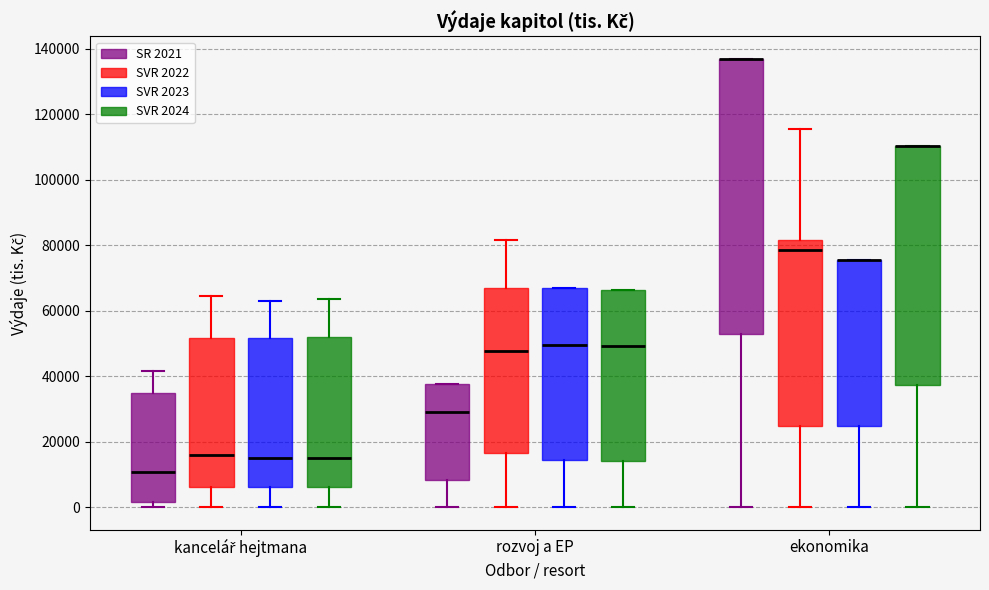

Where is the upper edge of the box for ekonomika (SVR 2023) on the y-axis? The values are not printed on the chart, so give them approximately, as read against the axis.

76000